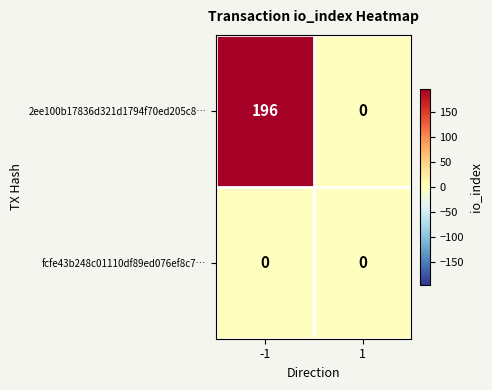

Count the number of data series in this chart.

2